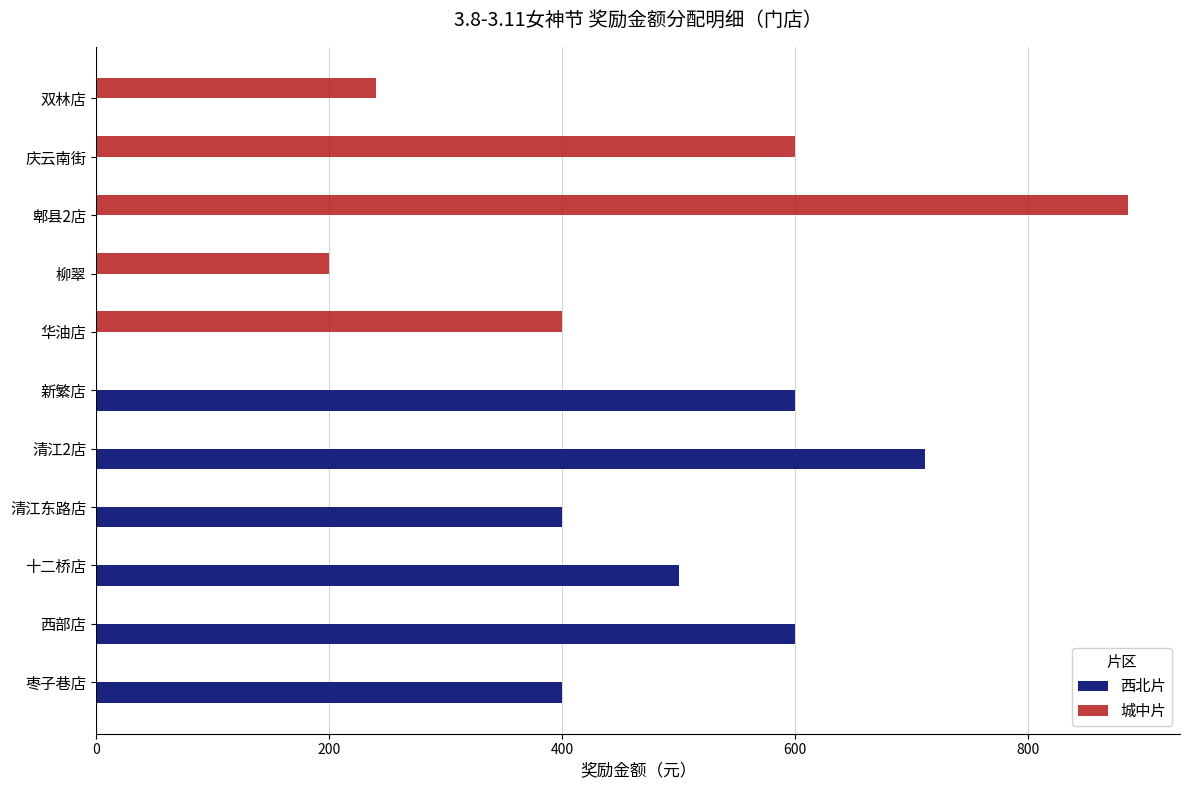

How many 城中片 values are between 0 and 400?

9